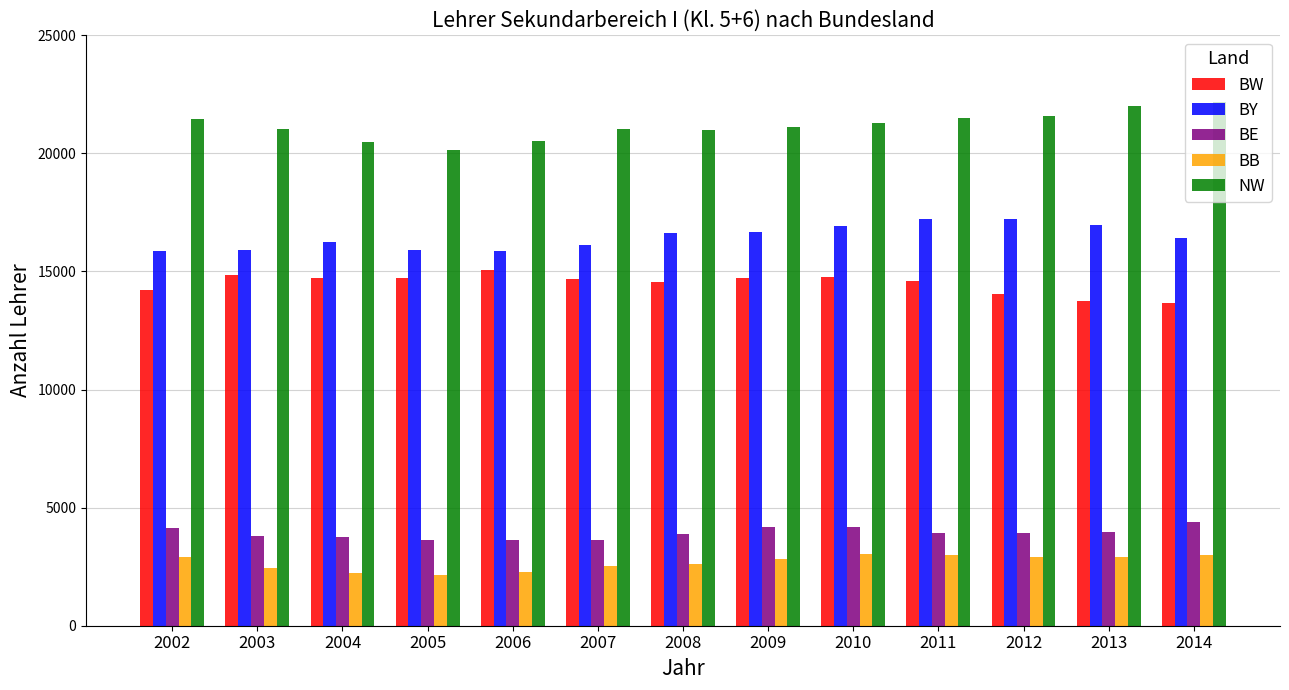

What is the minimum value shown in the chart?

2157.0